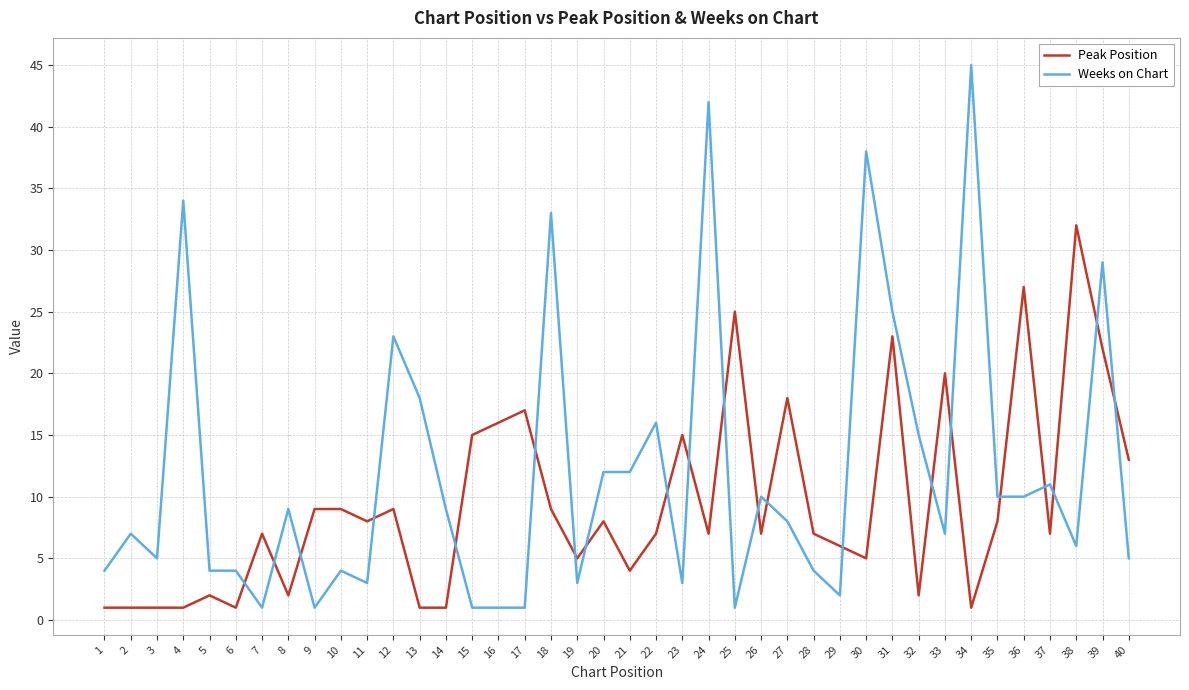

Between which two adjacent categories do Peak Position and Weeks on Chart first intersect?

6 and 7